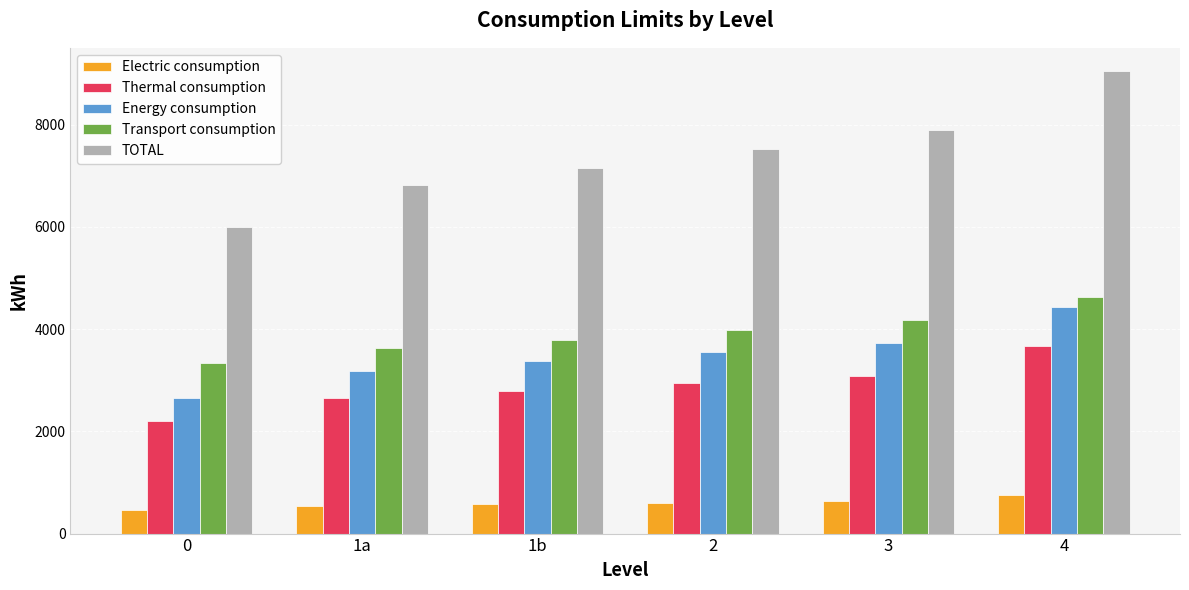

How many data points in Electric consumption are above 603?

3